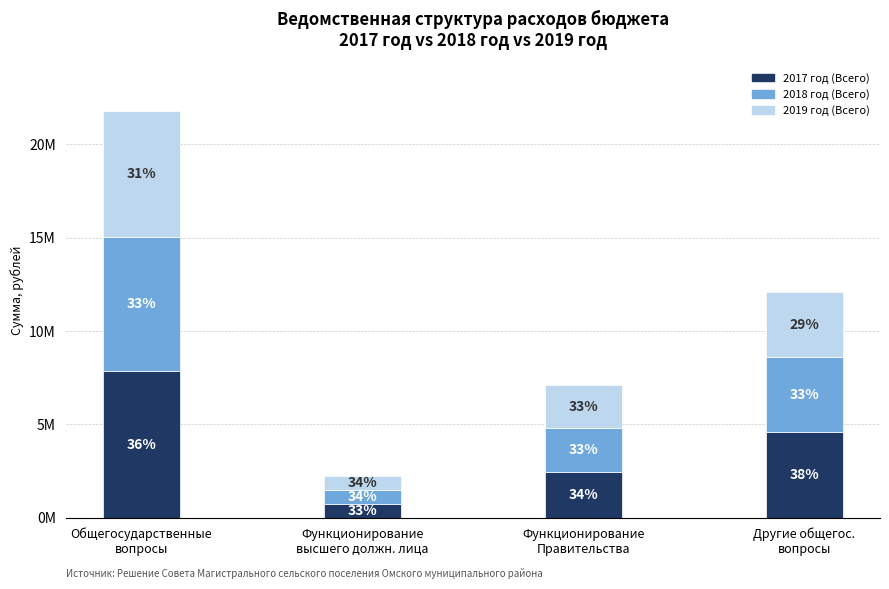

What are all the series names shown in the legend?

2017 год (Всего), 2018 год (Всего), 2019 год (Всего)